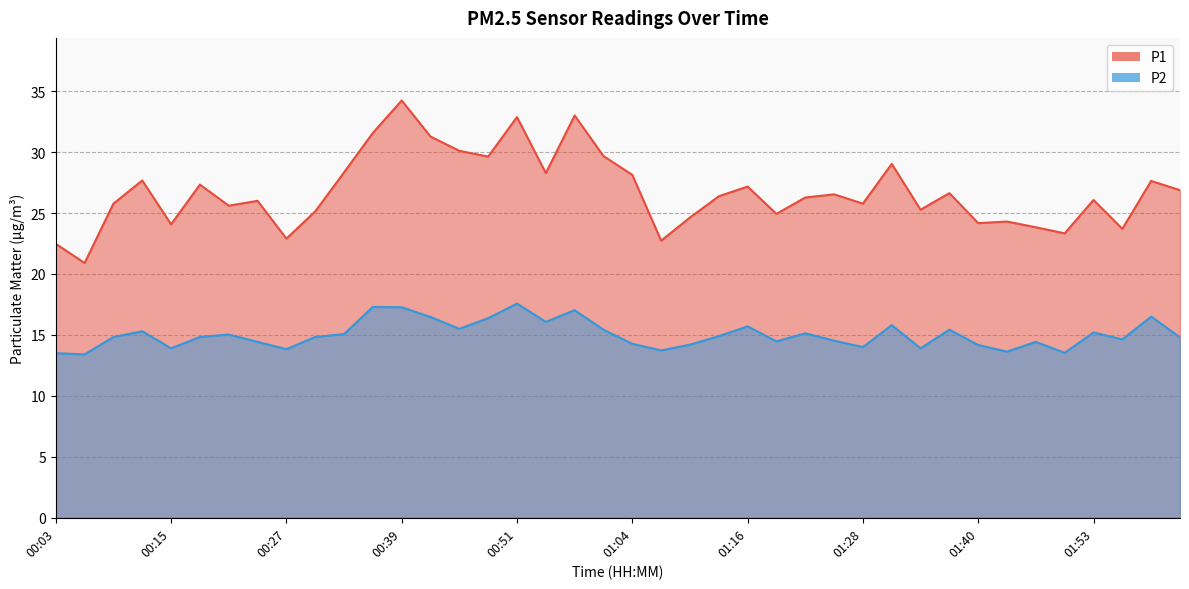

Between 01:13 and 01:44, which series saw the biggest shift?

P1